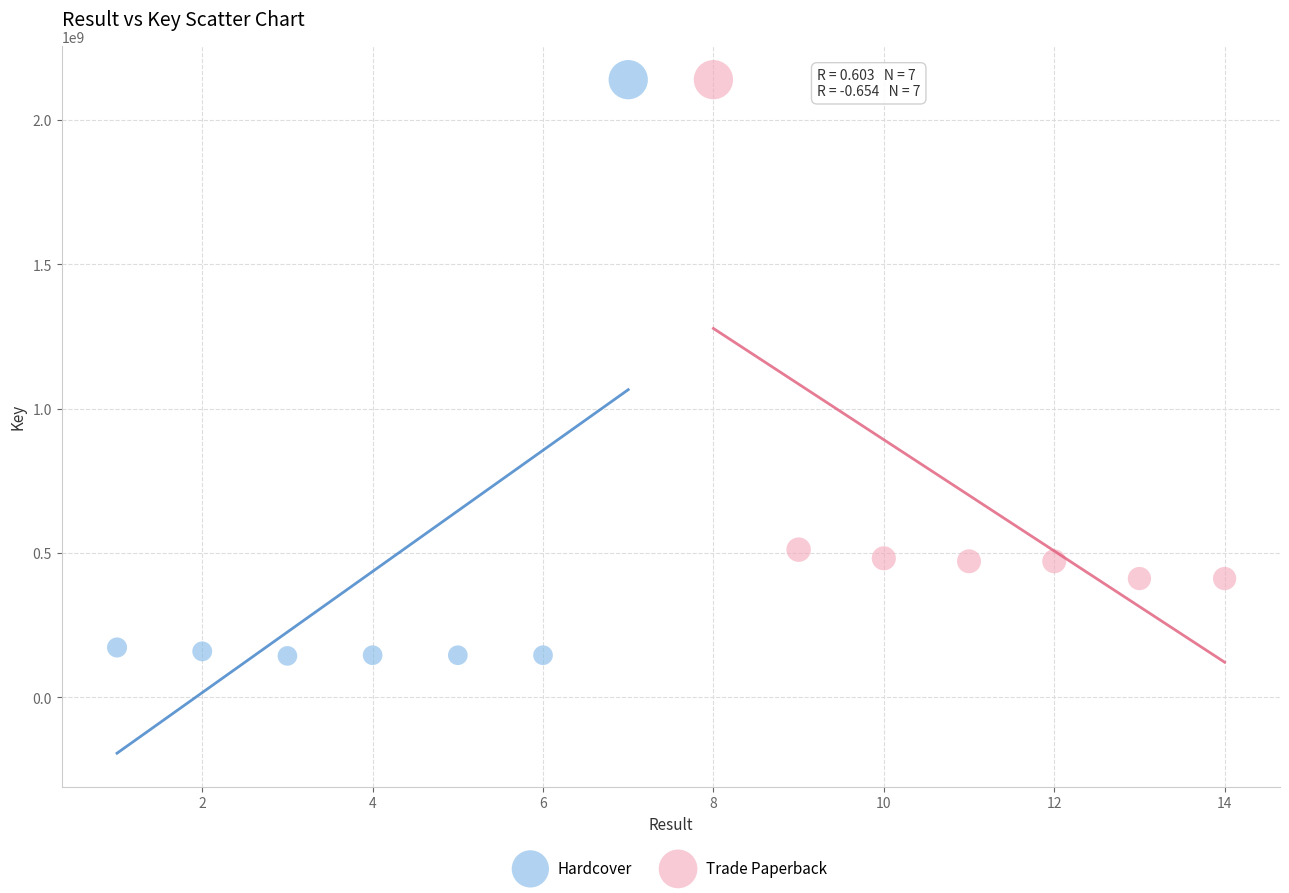

Which series has the largest Y range (max minus min)?

Hardcover